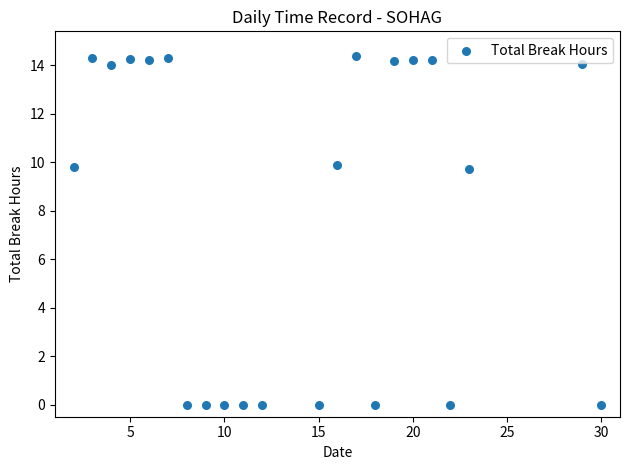

What is the range of Y values (max minus min)?

14.4